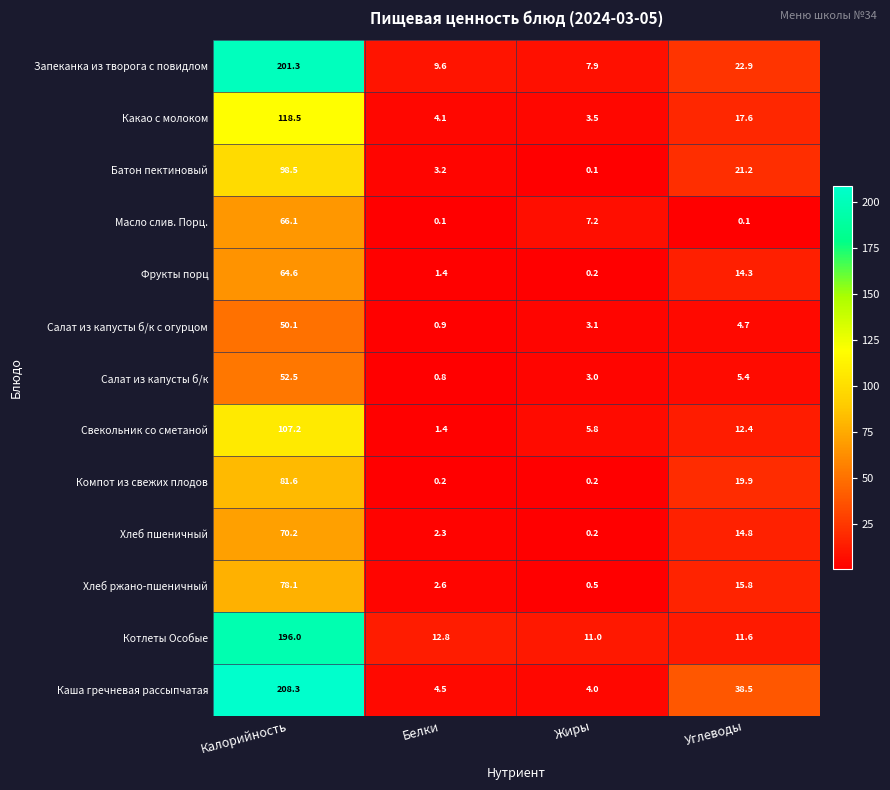

The Салат из капусты б/к series shows 2.2 at Углеводы. True or false?

False